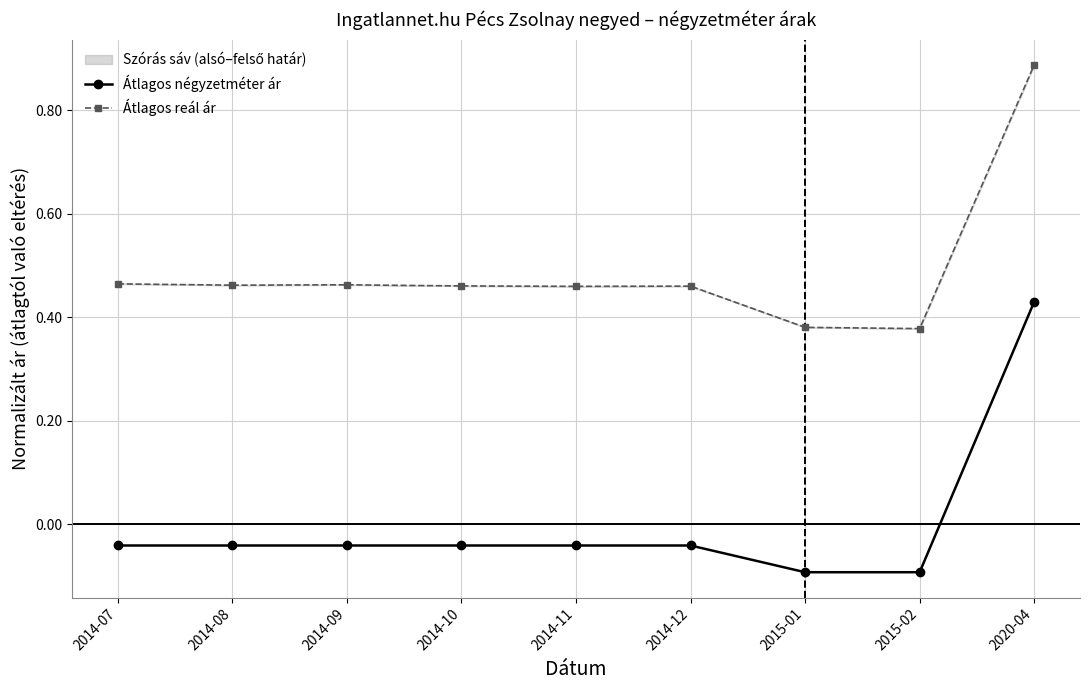

What position from the left is 2014-08?

2